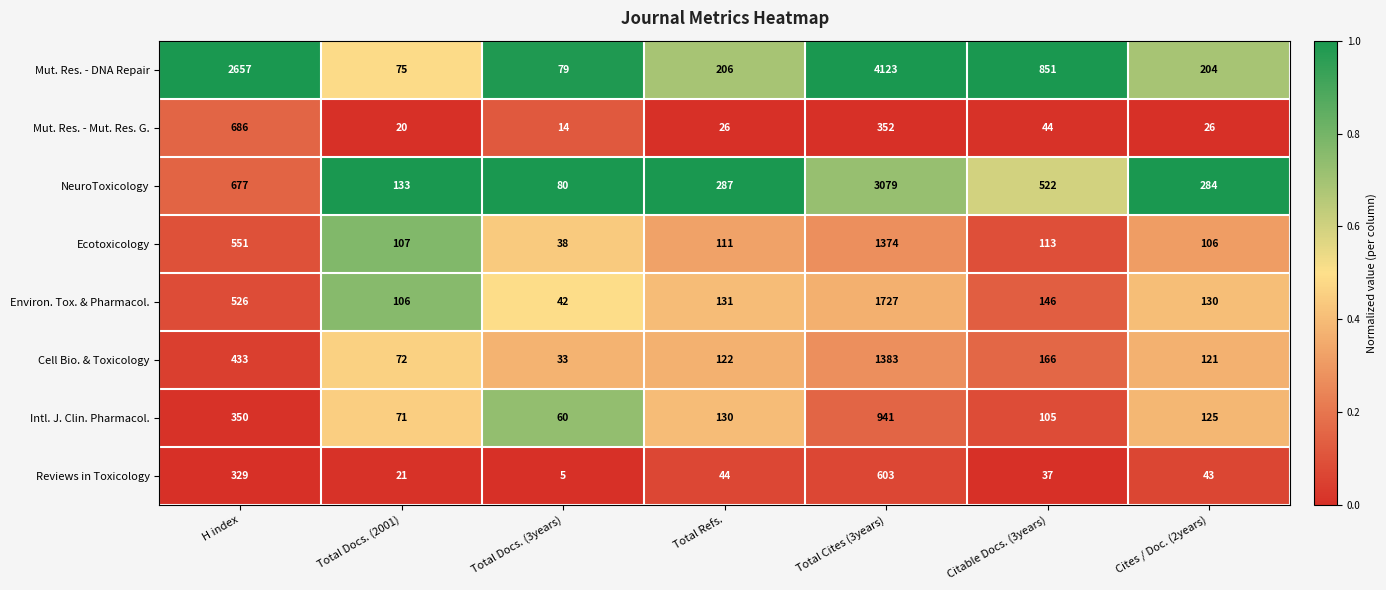

Which label corresponds to the largest value in the chart?

Total Cites (3years)